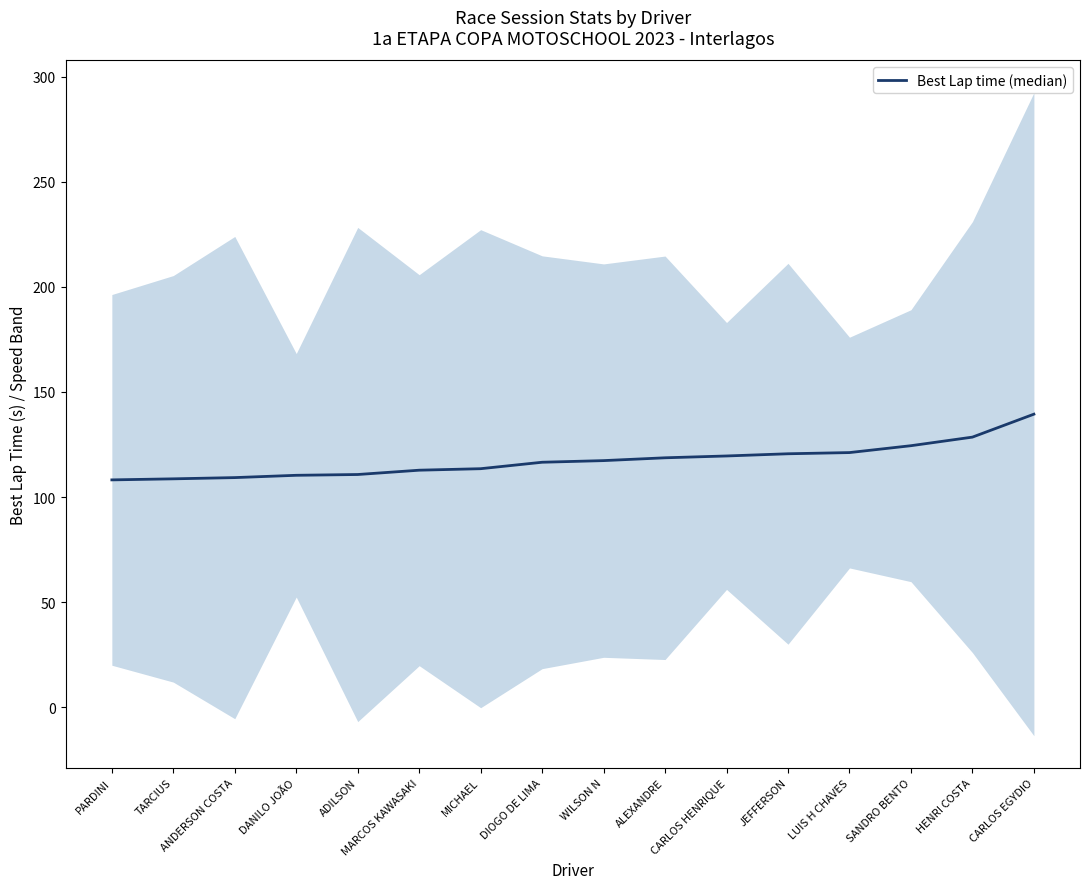

True or false: there are more than 1 points higher than both neighbors.

False